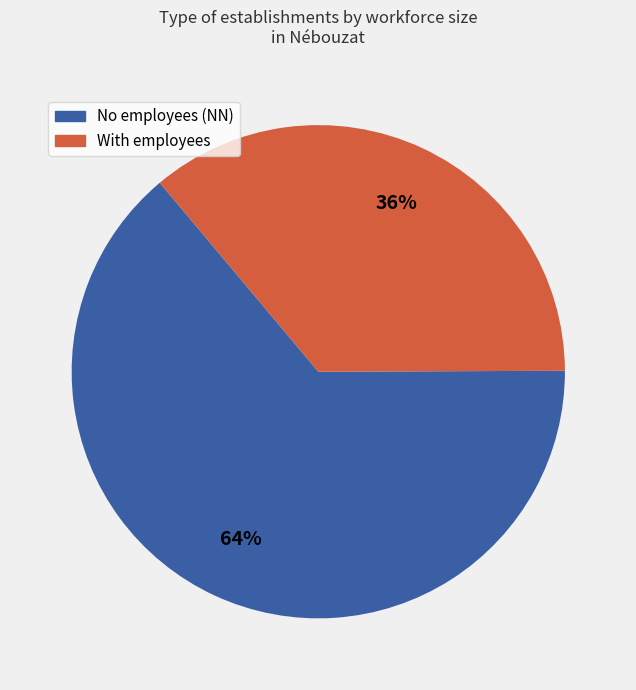

Does any single category account for the majority?

Yes